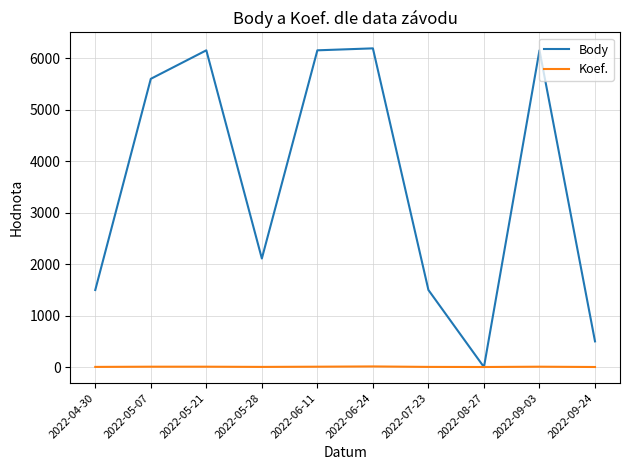

How many times do Body and Koef. cross each other?

2